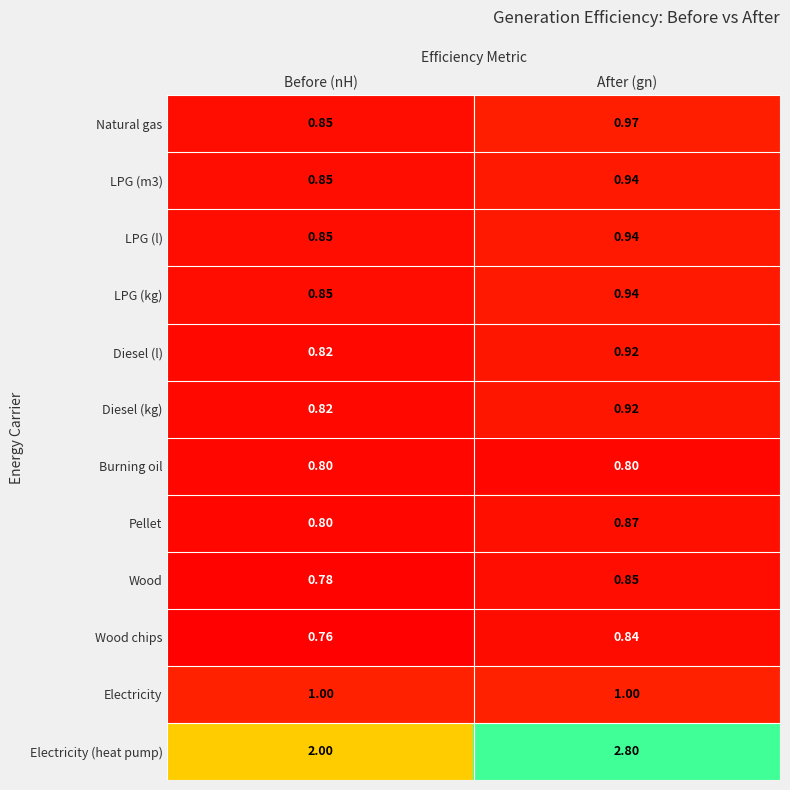

Which category has the highest value across all series?

After (gn)